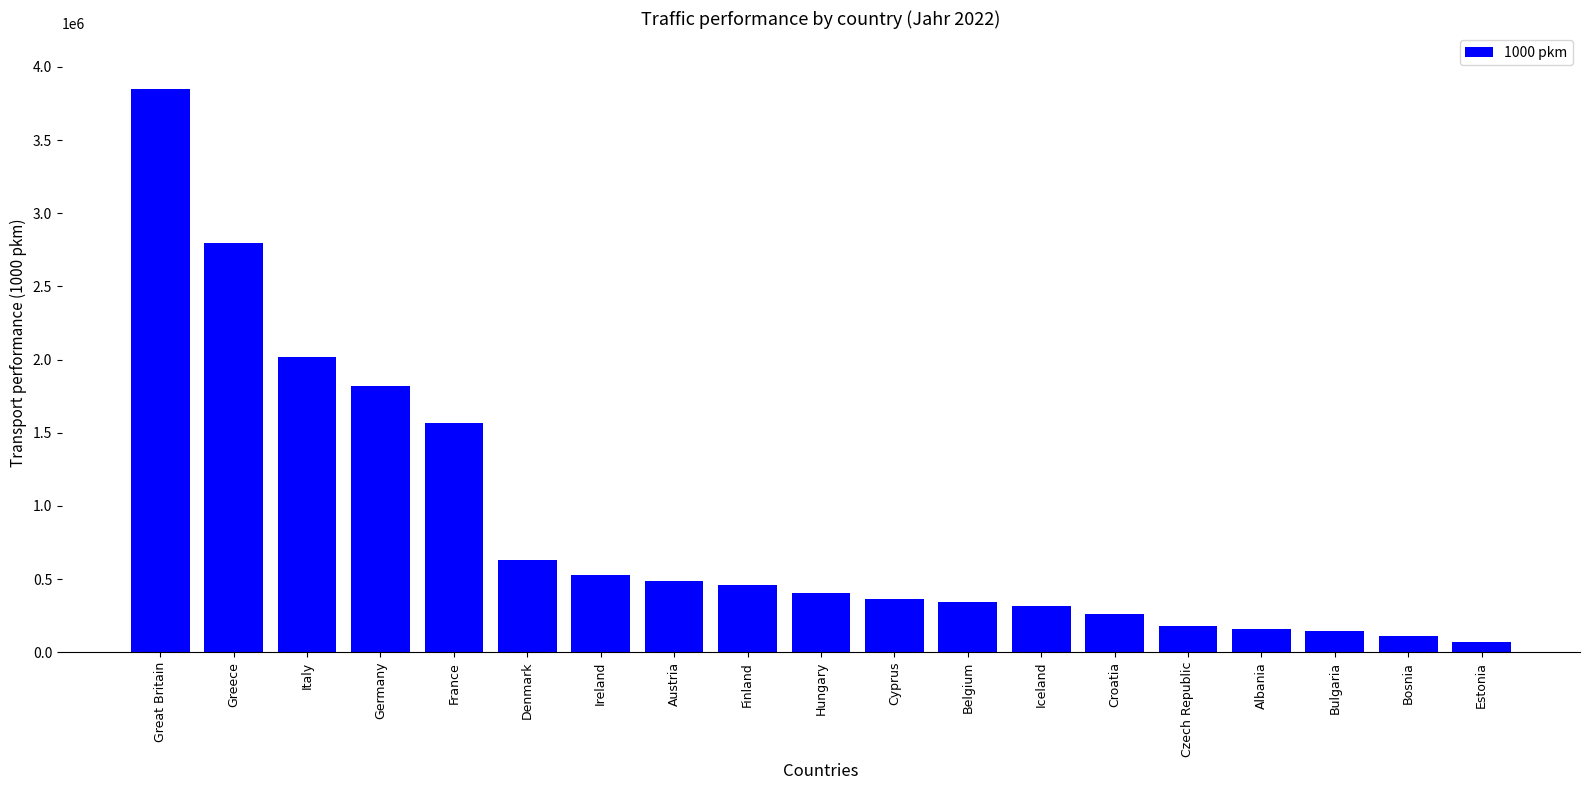

What is the change in value from Greece to Belgium?

-2457183